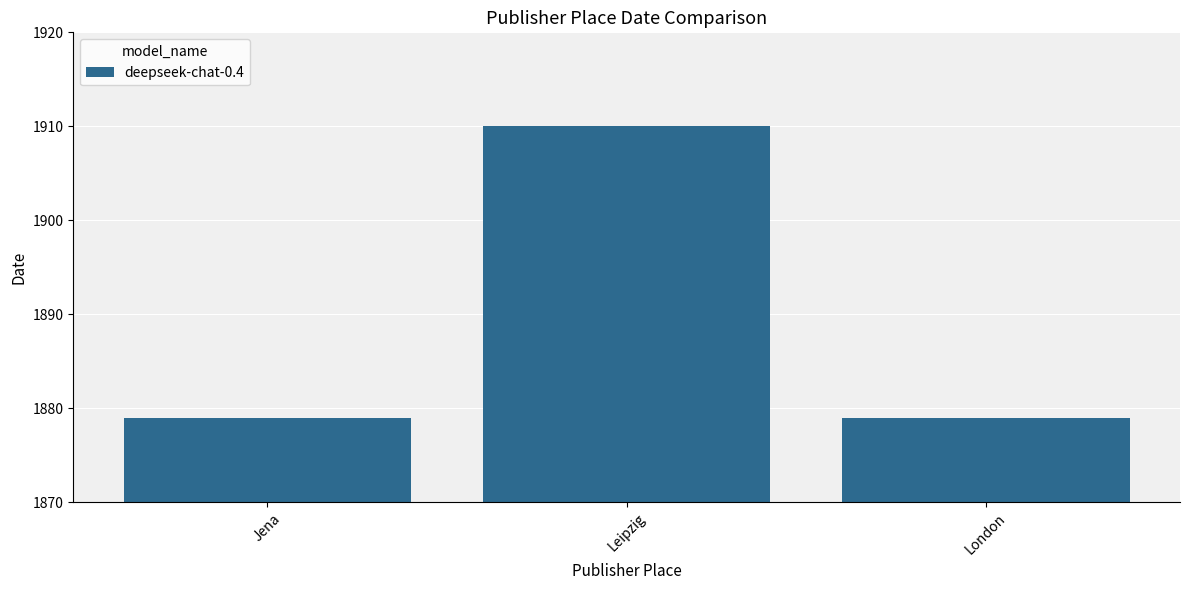

Are the bars horizontal?

No